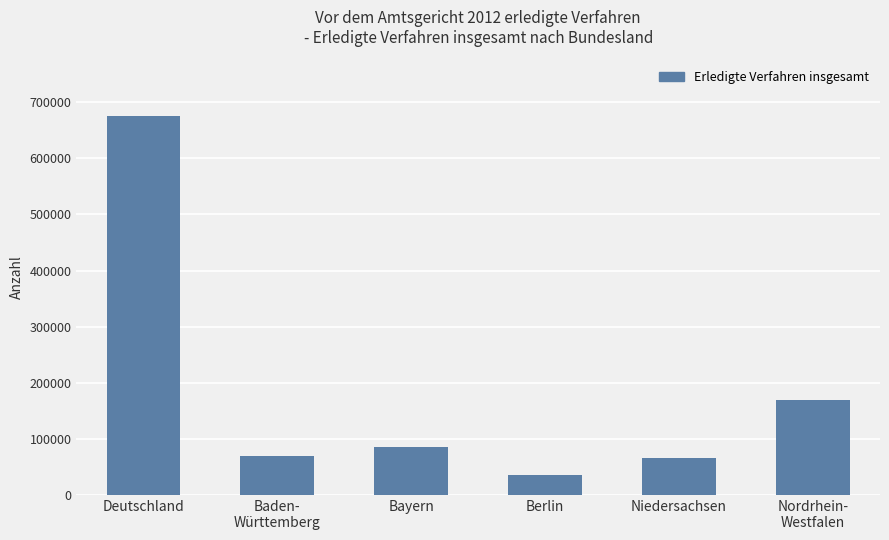

The value at Bayern is 44256. True or false?

False